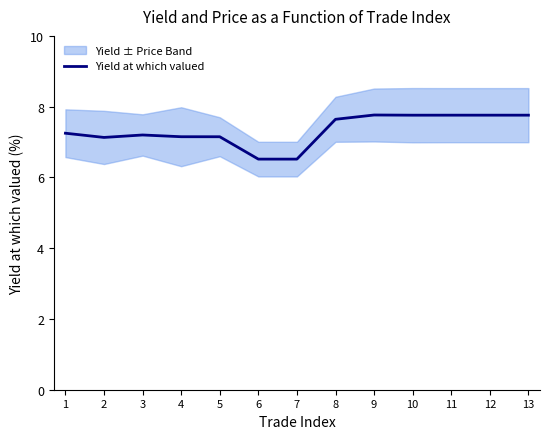

Which category has the lowest value across all series?

6